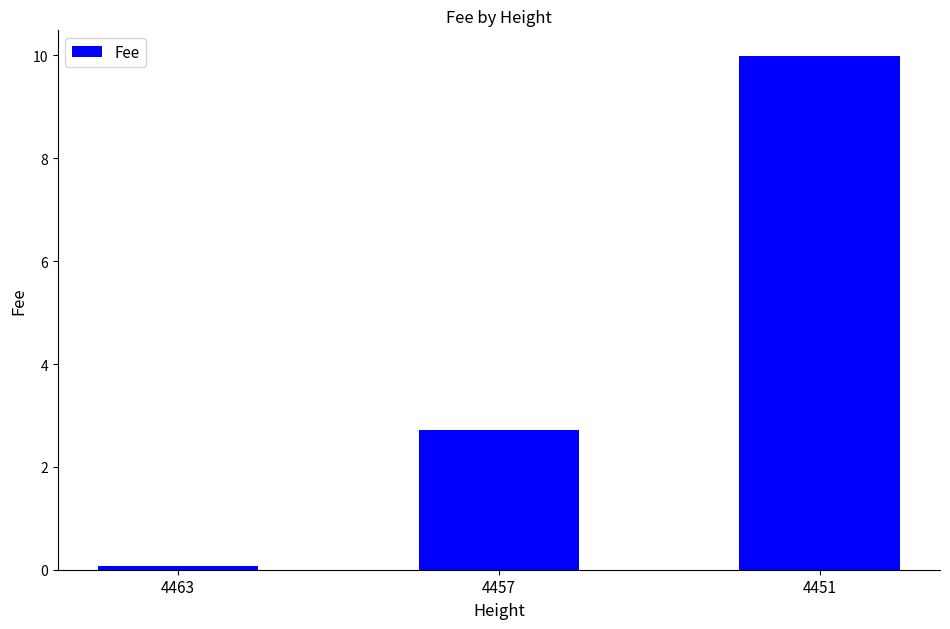

Which has a higher value, 4463 or 4457?

4457